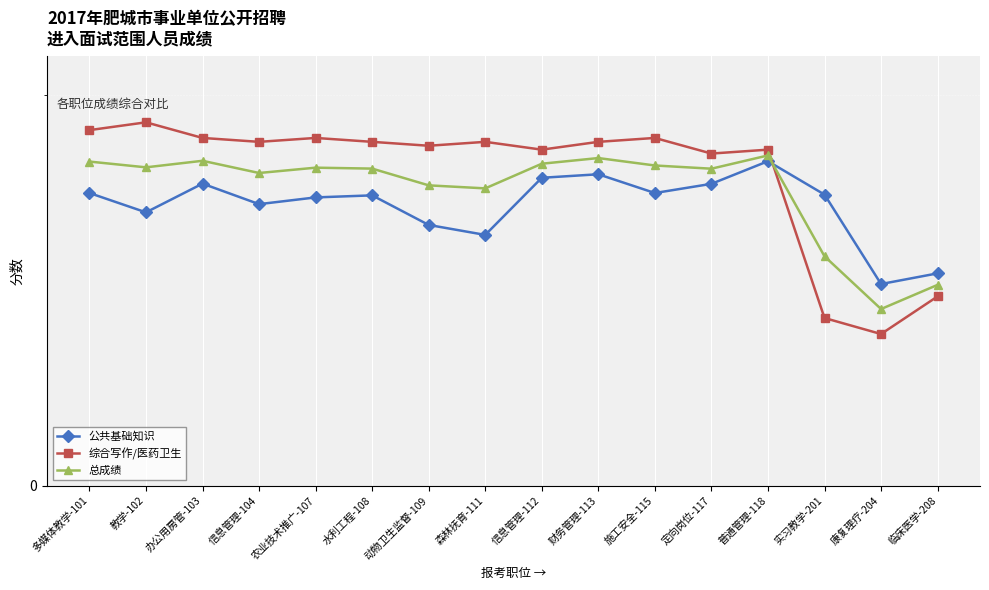

What are all the series names shown in the legend?

公共基础知识, 综合写作/医药卫生, 总成绩